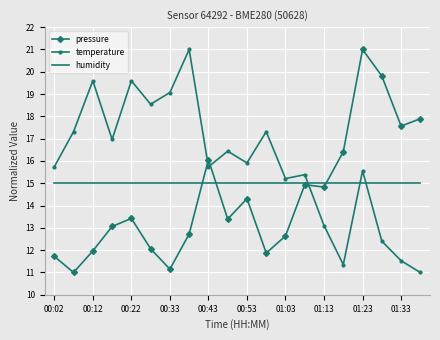

What is the smallest value displayed?

11.0